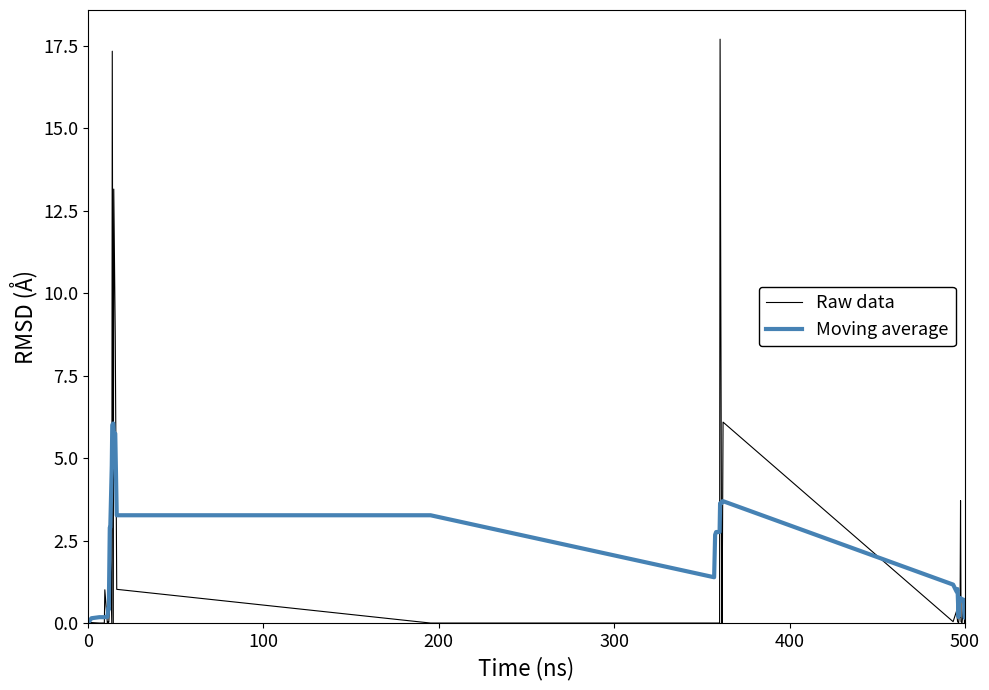

List the series in order of their peak value, highest first.

Raw data, Moving average